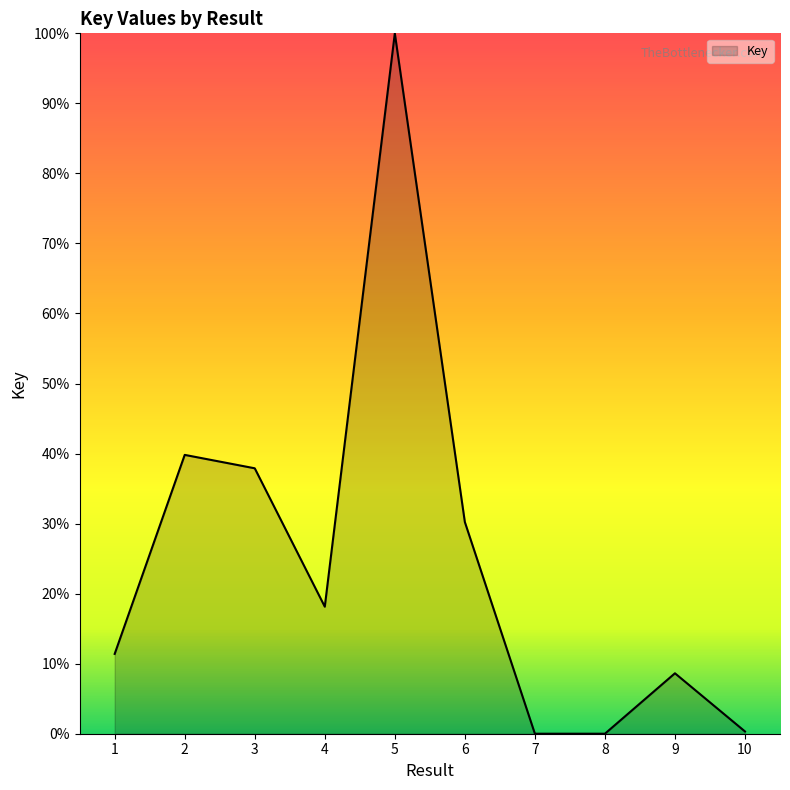

How many series are shown in this chart?

1